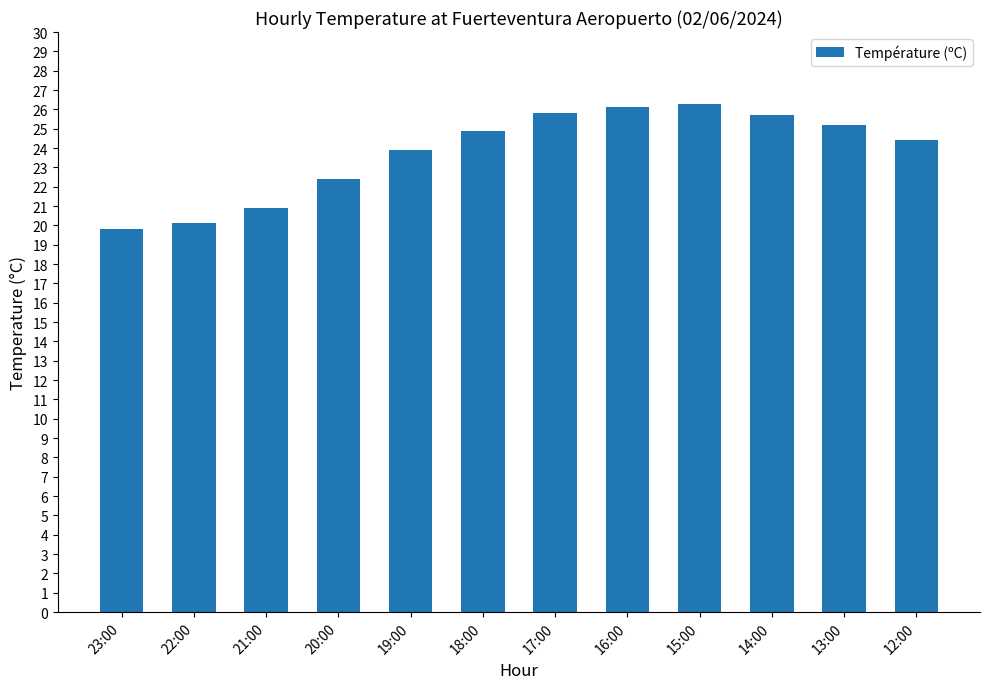

The value at 23:00 is 31.0. True or false?

False